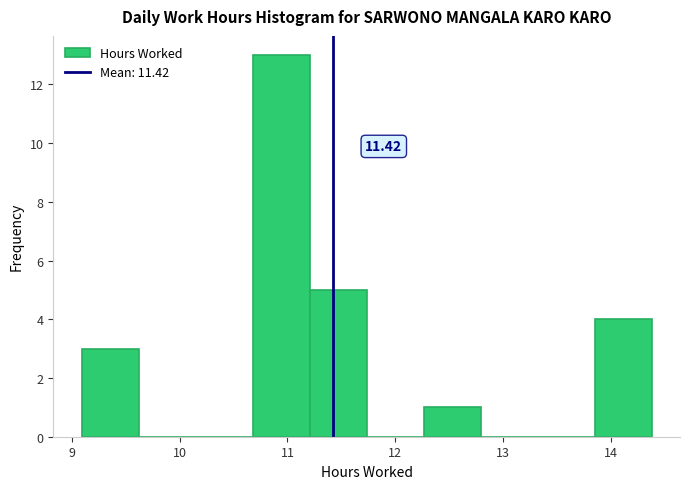

Which range on the x-axis has the tallest bar?

10.7 to 11.2